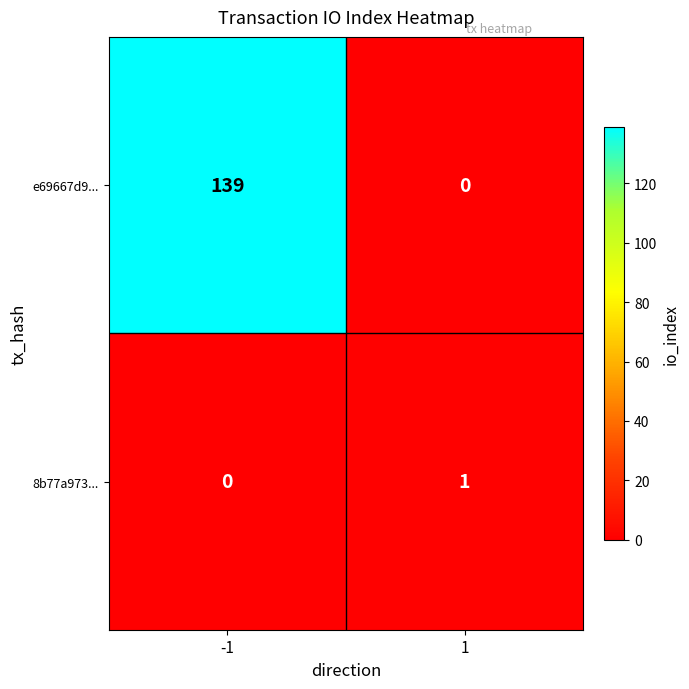

True or false: e69667d9... has a value of 50 at -1.

False